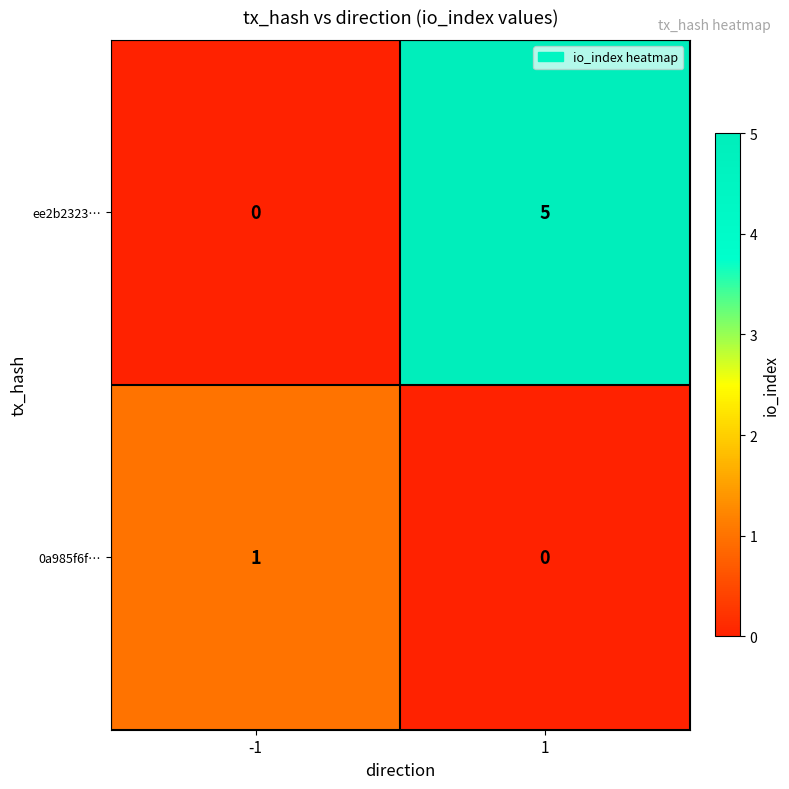

The value of ee2b2323… at 1 is 5. True or false?

True